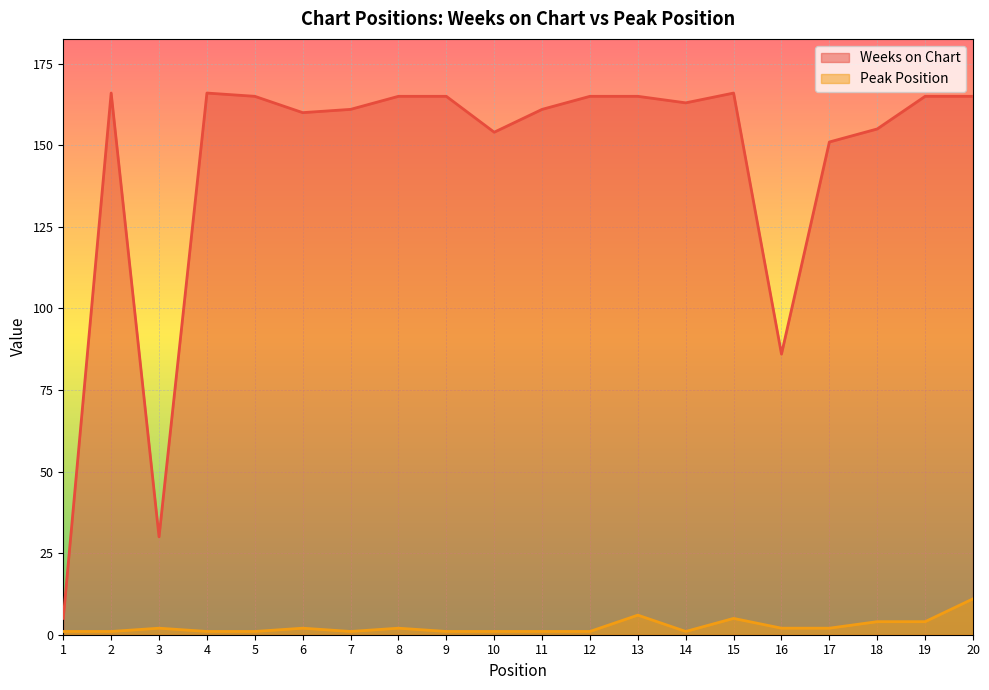

What is the value of the Peak Position point at the 7th from the left?

1